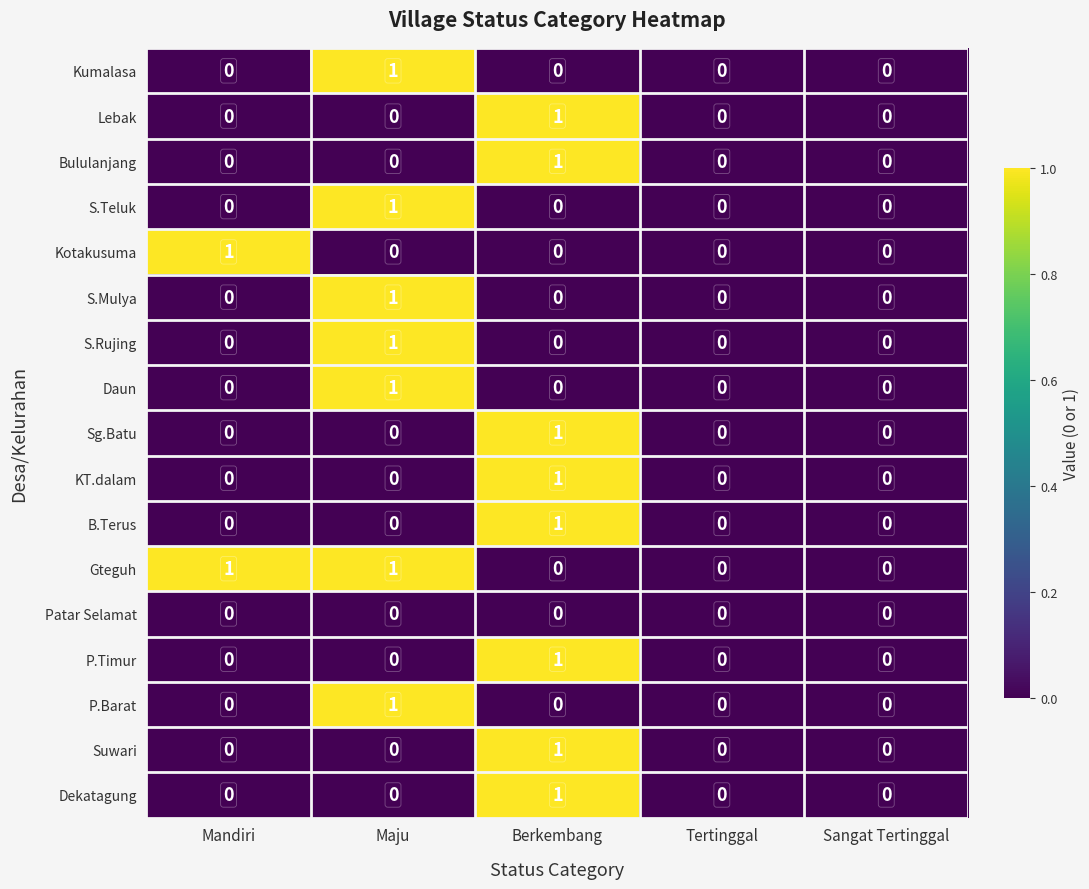

The Dekatagung series shows 0 at Tertinggal. True or false?

True